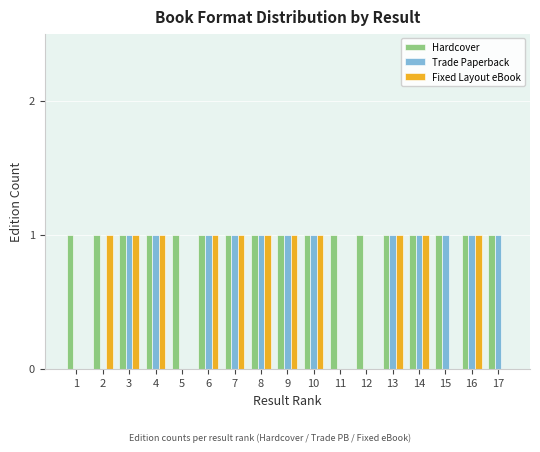

Reading right to left, extract all data points from this chart.

Hardcover: 17=1	16=1	15=1	14=1	13=1	12=1	11=1	10=1	9=1	8=1	7=1	6=1	5=1	4=1	3=1	2=1	1=1
Trade Paperback: 17=1	16=1	15=1	14=1	13=1	12=0	11=0	10=1	9=1	8=1	7=1	6=1	5=0	4=1	3=1	2=0	1=0
Fixed Layout eBook: 17=0	16=1	15=0	14=1	13=1	12=0	11=0	10=1	9=1	8=1	7=1	6=1	5=0	4=1	3=1	2=1	1=0